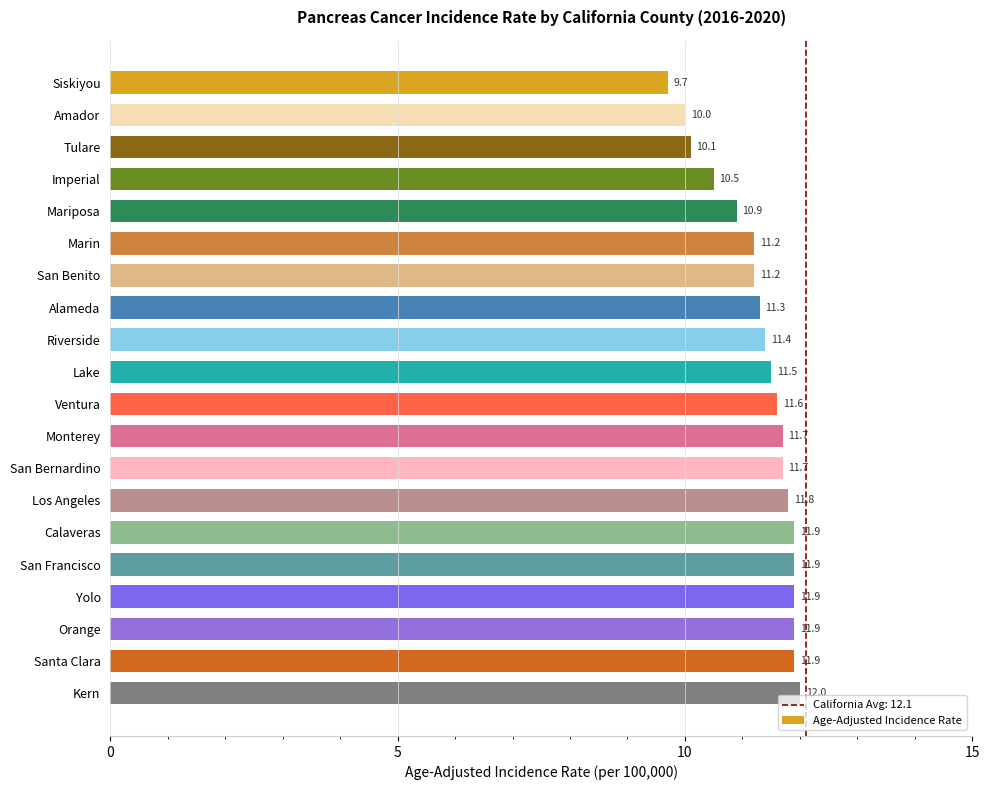

Reading top to bottom, extract all data points from this chart.

Siskiyou=9.7	Amador=10.0	Tulare=10.1	Imperial=10.5	Mariposa=10.9	Marin=11.2	San Benito=11.2	Alameda=11.3	Riverside=11.4	Lake=11.5	Ventura=11.6	Monterey=11.7	San Bernardino=11.7	Los Angeles=11.8	Calaveras=11.9	San Francisco=11.9	Yolo=11.9	Orange=11.9	Santa Clara=11.9	Kern=12.0